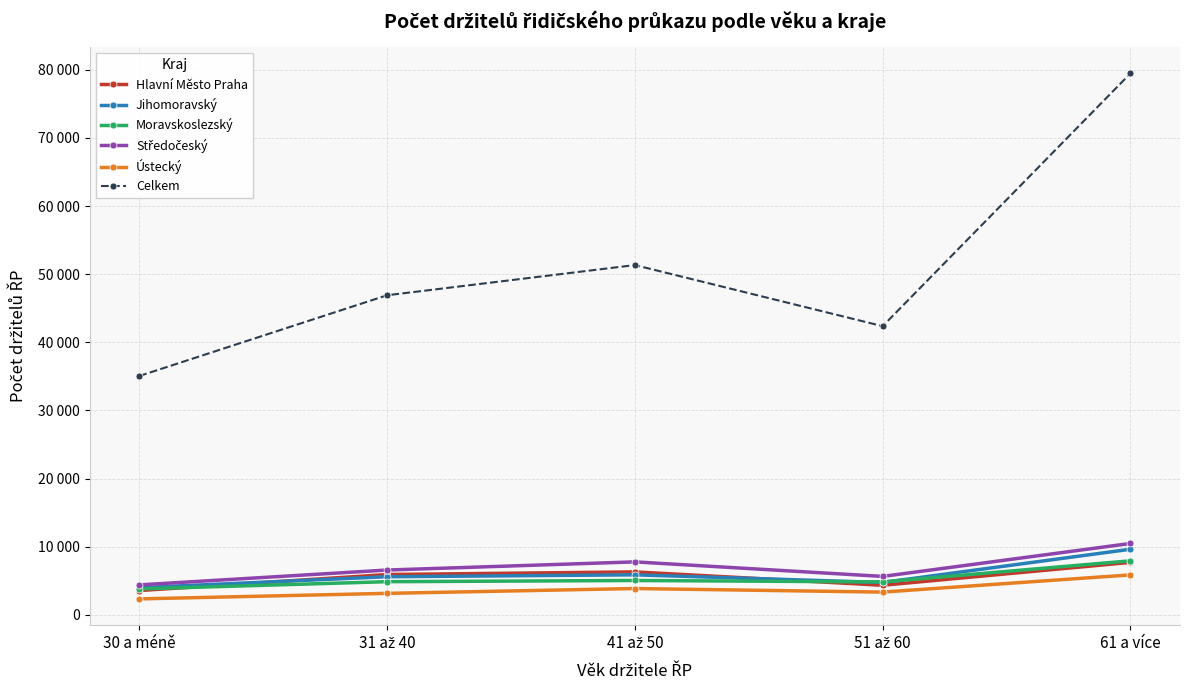

Is it true that Celkem equals 79461 at 61 a více?

True